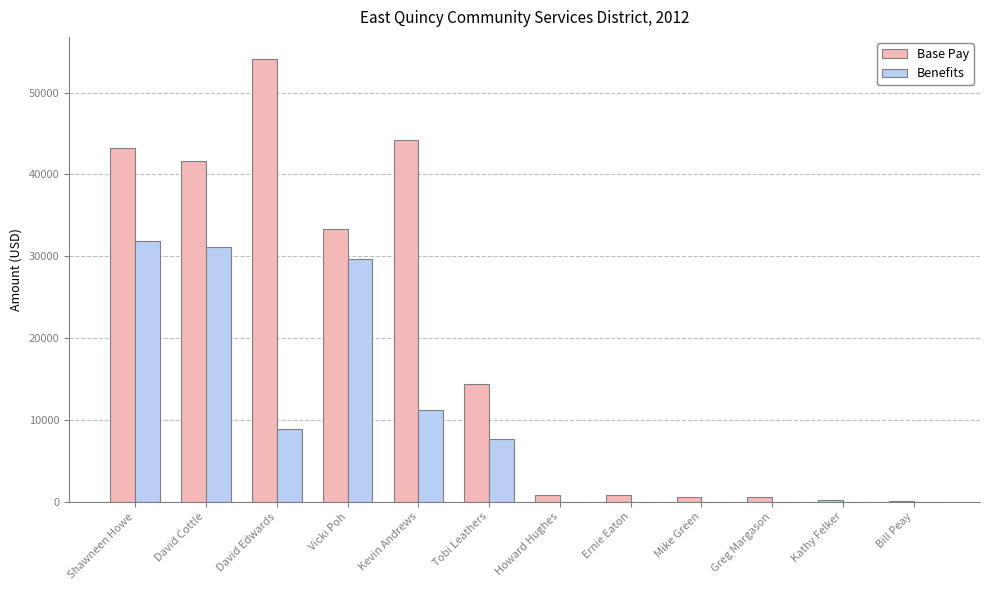

Between Vicki Poh and Greg Margason, which series saw the biggest shift?

Base Pay